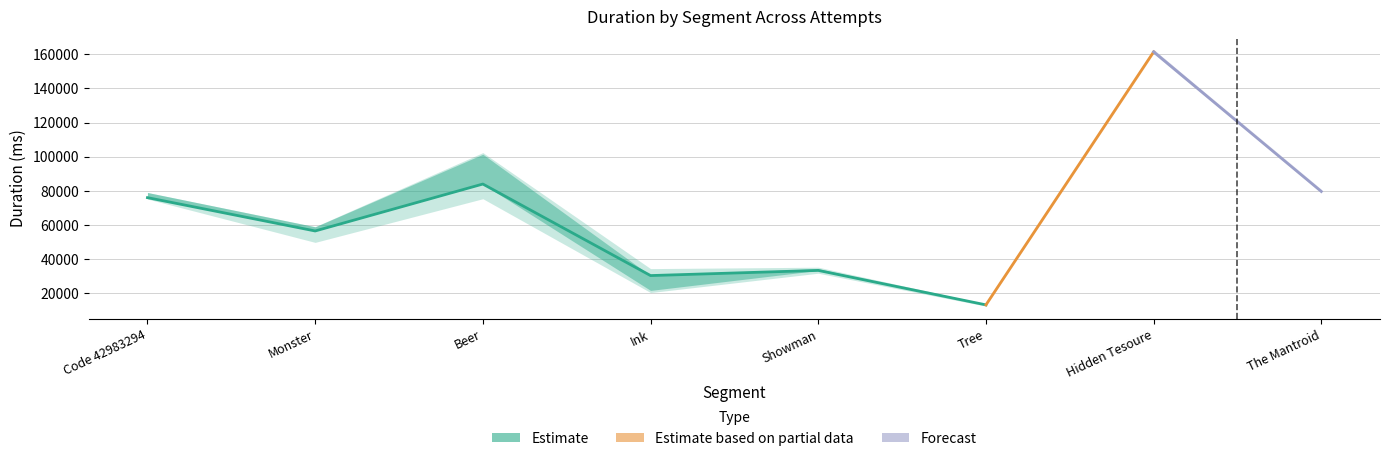

Count the Attempt #13 values in the range 35271 to 102436.

5